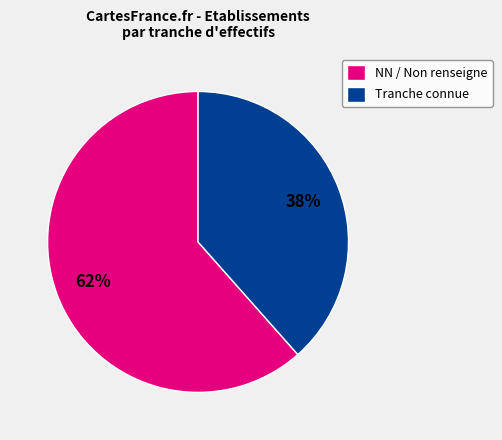

Which category has the smallest portion of the pie?

Tranche connue